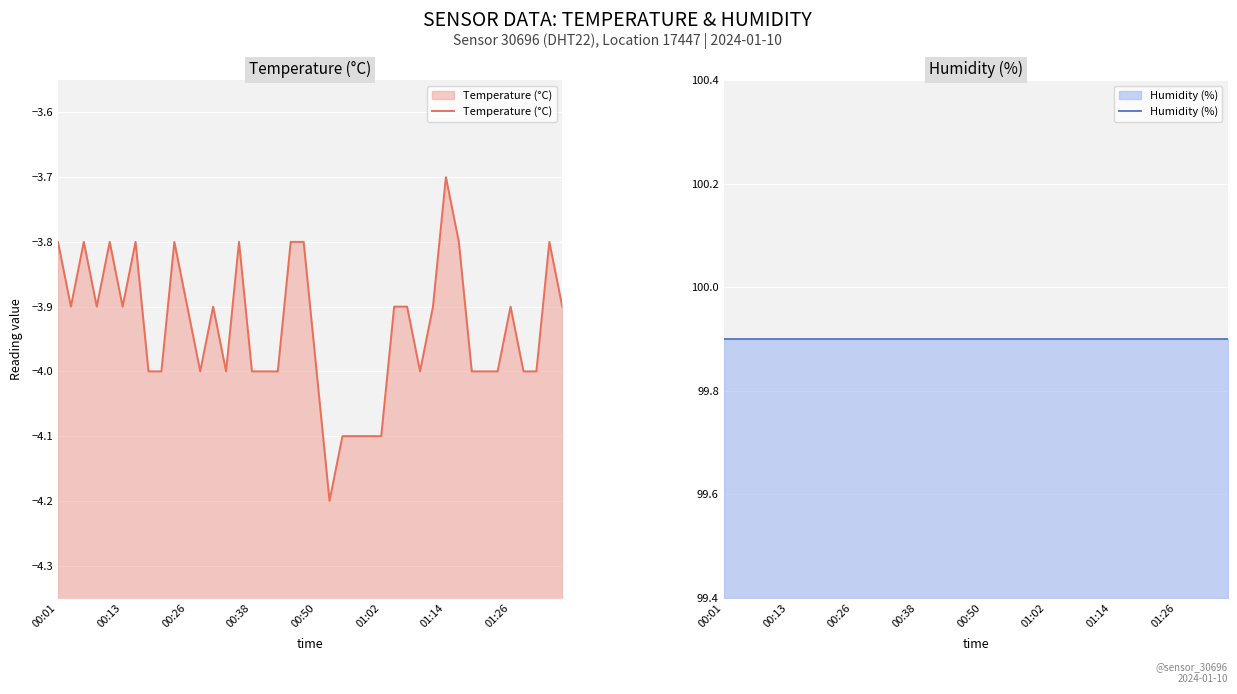

What is the total value across all series at 37?

95.9